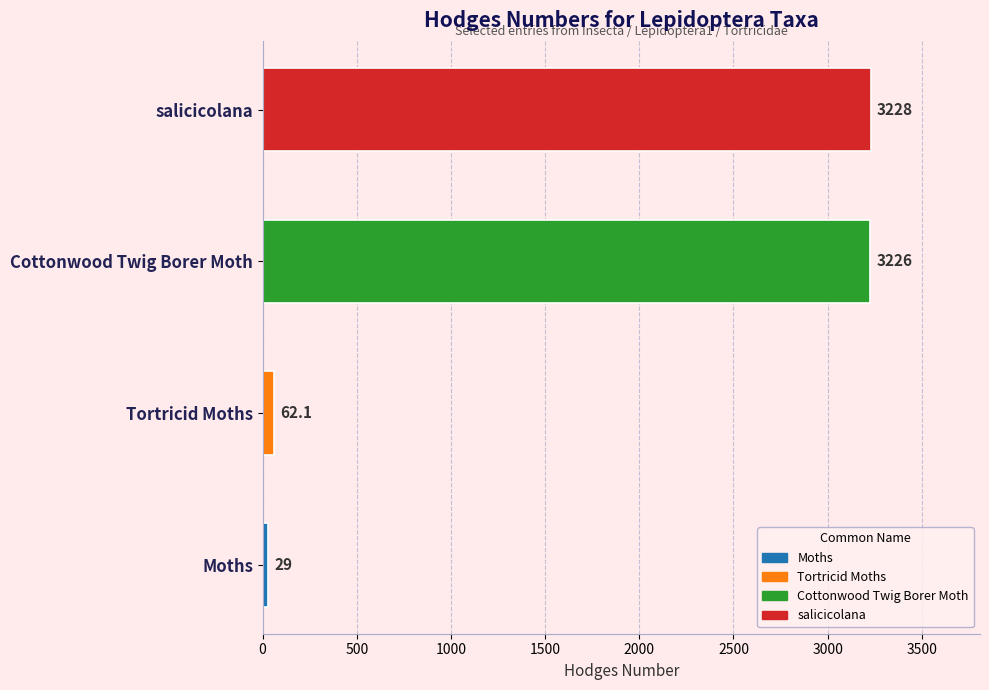

Reading bottom to top, what are all the values shown in this chart?

29.0	62.1	3226.0	3228.0